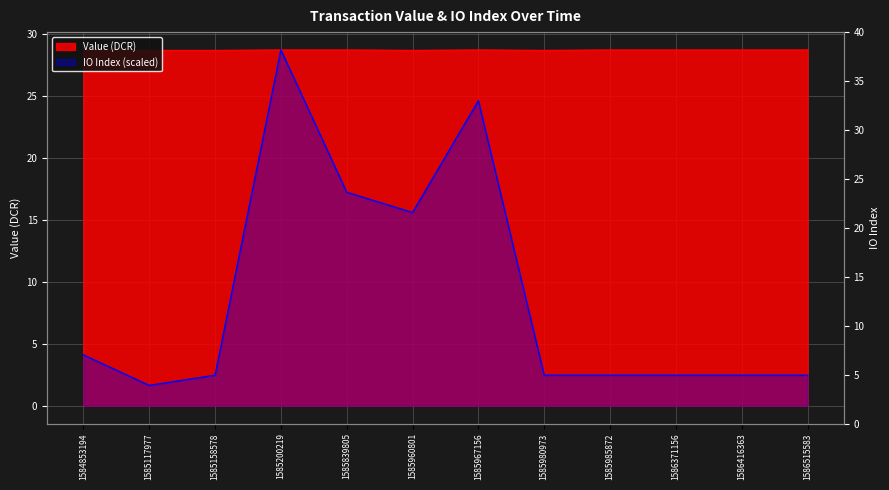

True or false: IO Index and Value (DCR) cross at least once.

False